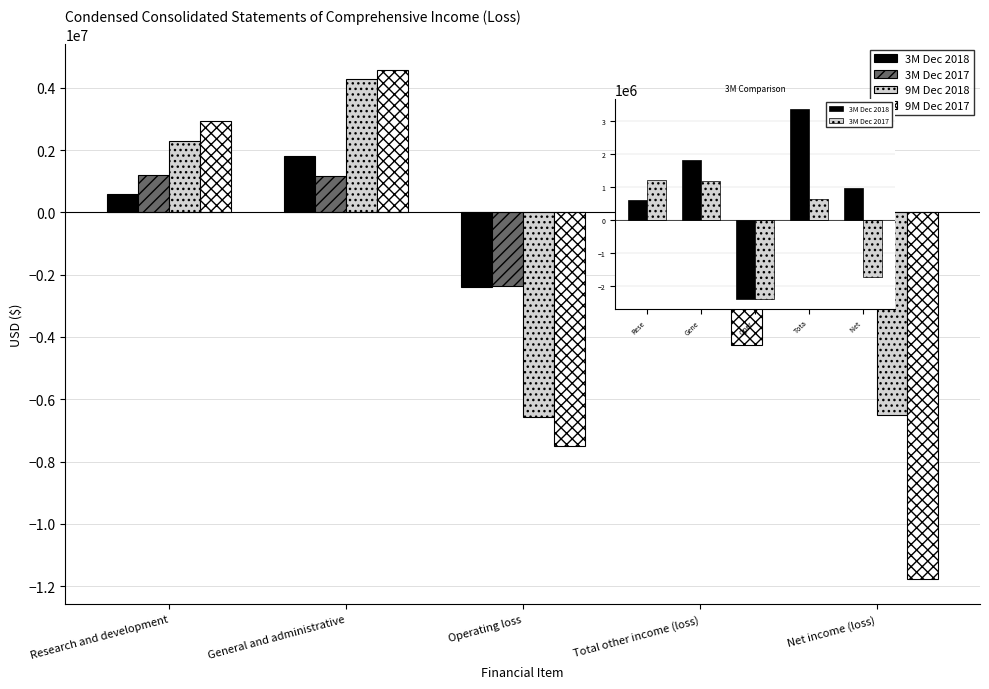

What is the label of the 3rd bar from the left?

Operating loss